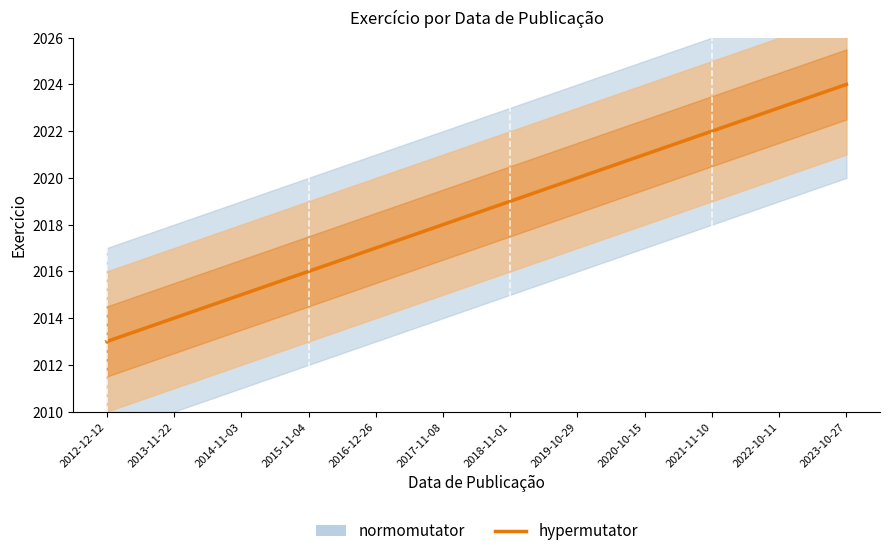

Is it true that the value at 2019-10-29 is 2020?

True